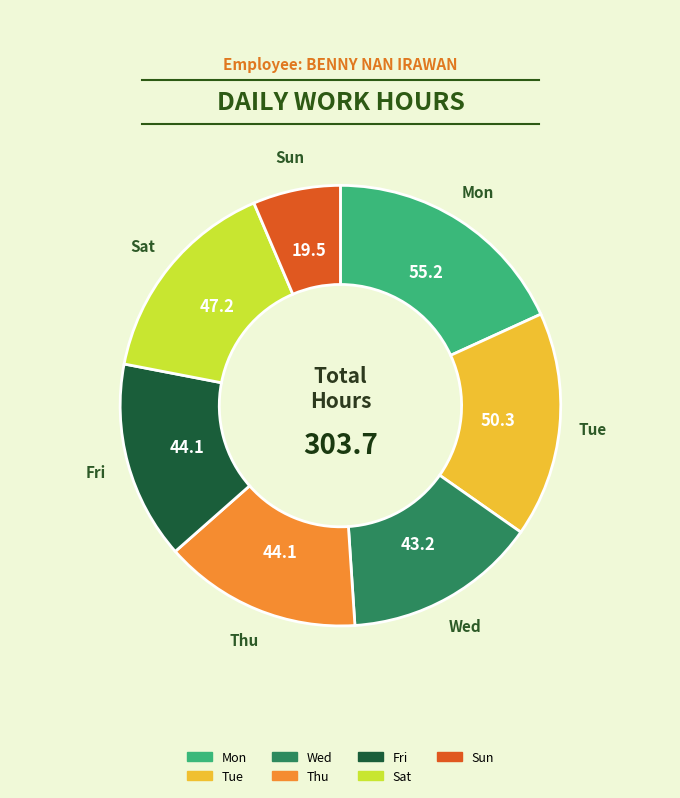

Does any single category account for the majority?

No